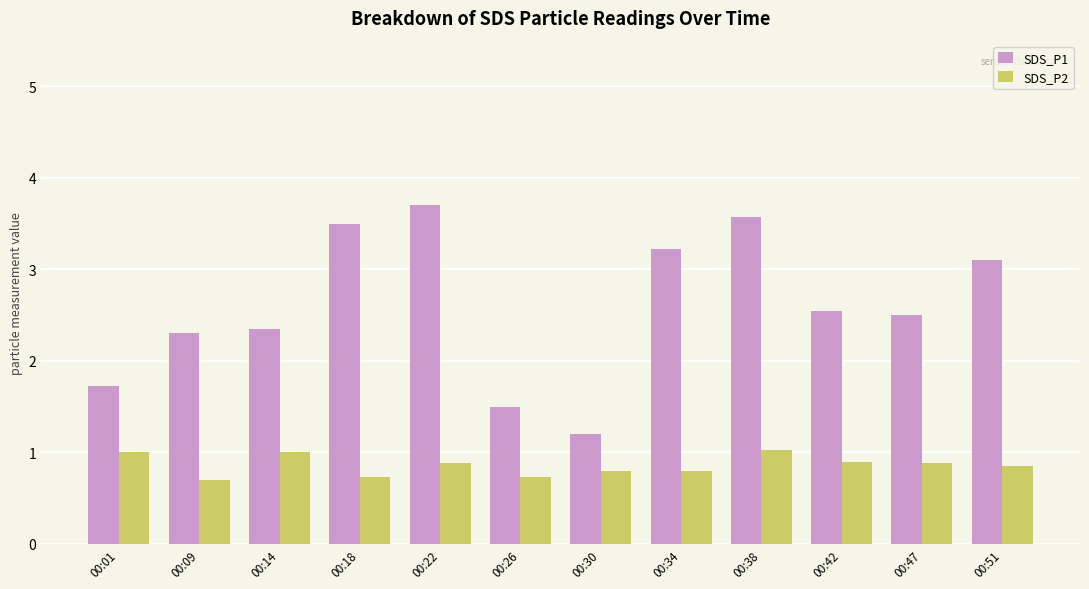

What is the total value across all series at 00:09?

3.0